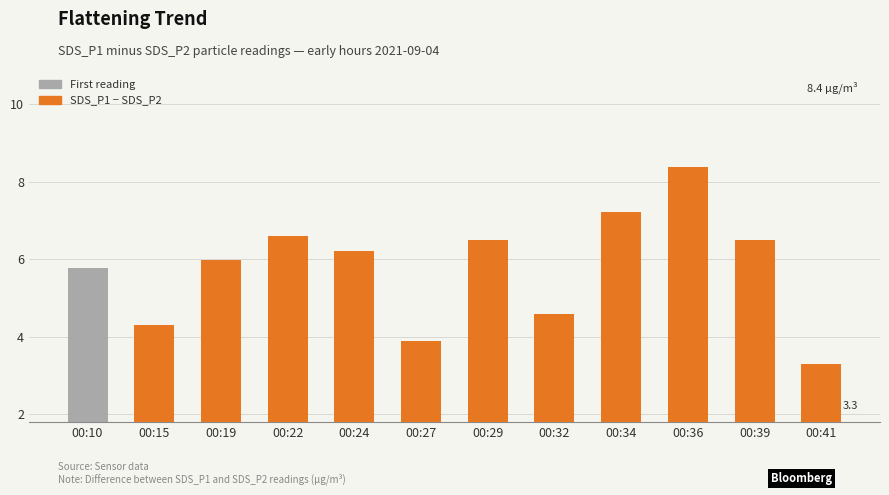

Reading left to right, transcribe all the data shown in this chart.

5.8	4.3	6.0	6.6	6.2	3.9	6.5	4.6	7.2	8.4	6.5	3.3